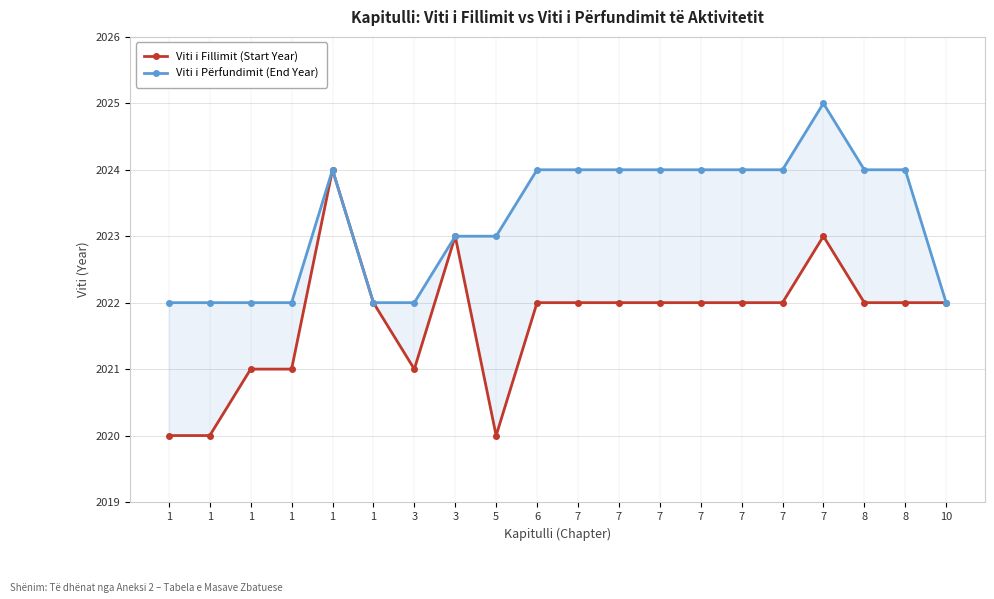

Where is Viti i Përfundimit (End Year) nearest to the value 2023?

3